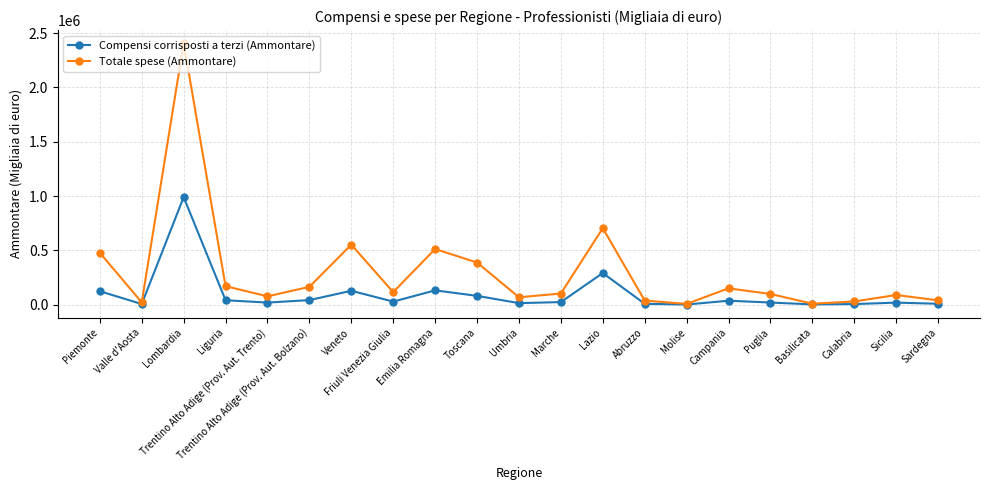

What is the label of the 13th point from the right?

Emilia Romagna